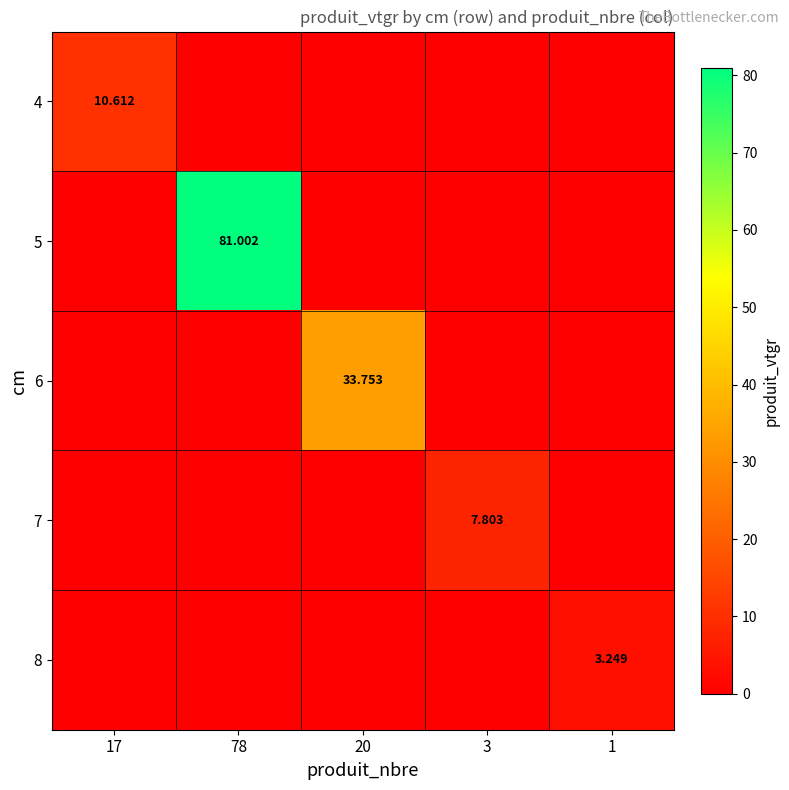

Is it true that 7 equals 4.1 at 1?

False